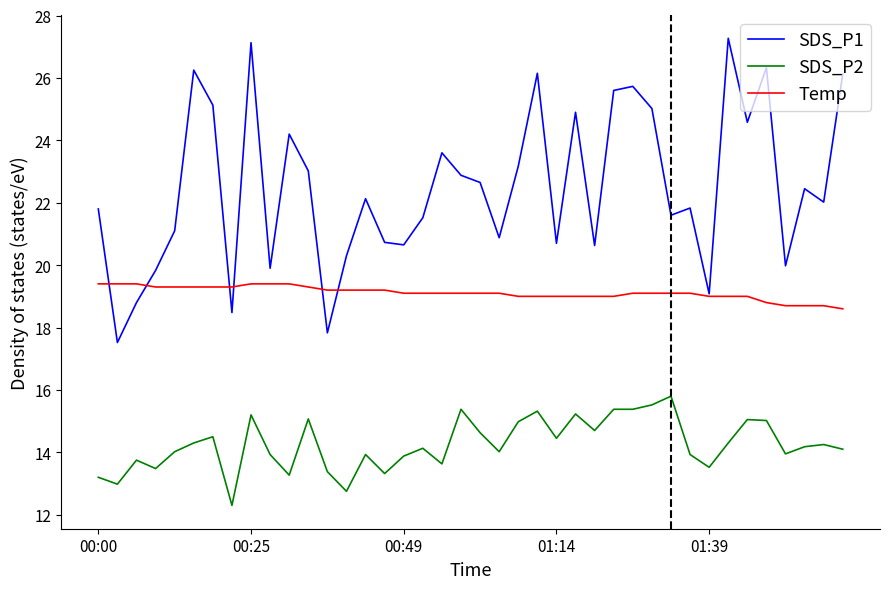

True or false: SDS_P2 and Temp intersect in this chart.

False